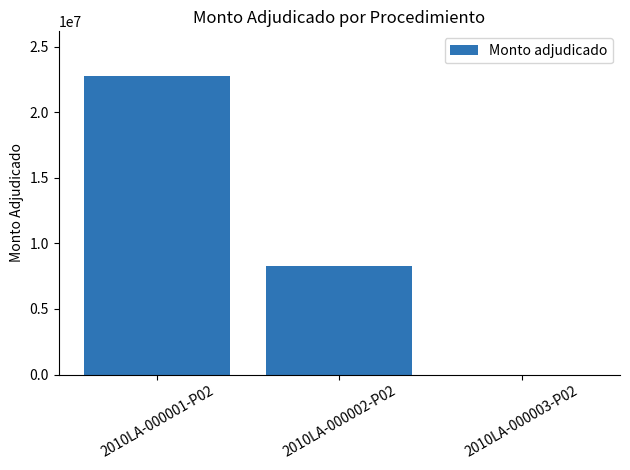

Are the bars horizontal?

No